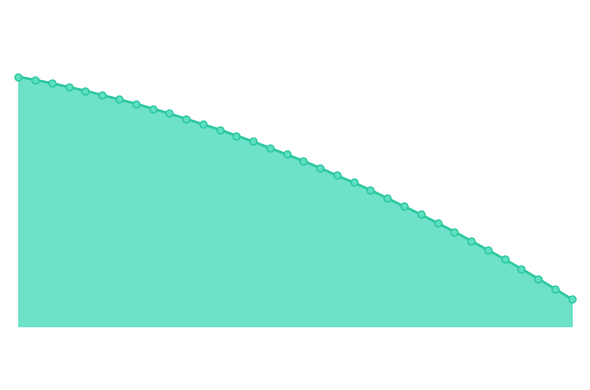

Does the chart have visible grid lines?

No